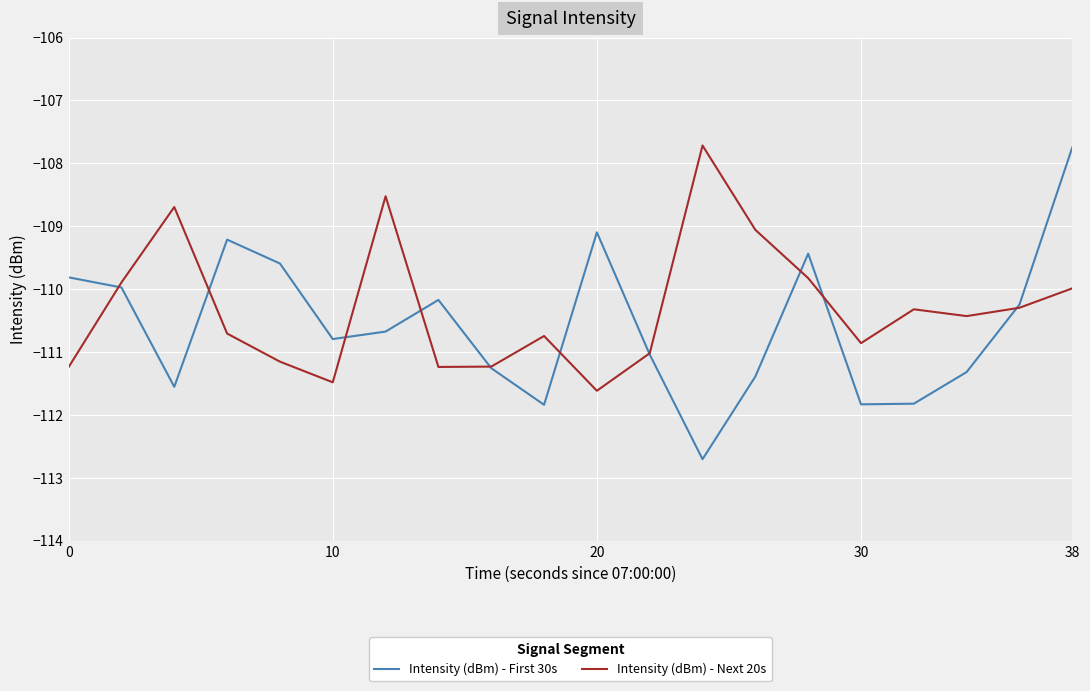

True or false: Intensity (dBm) - First 30s has more than 0 points higher than both neighbors.

True